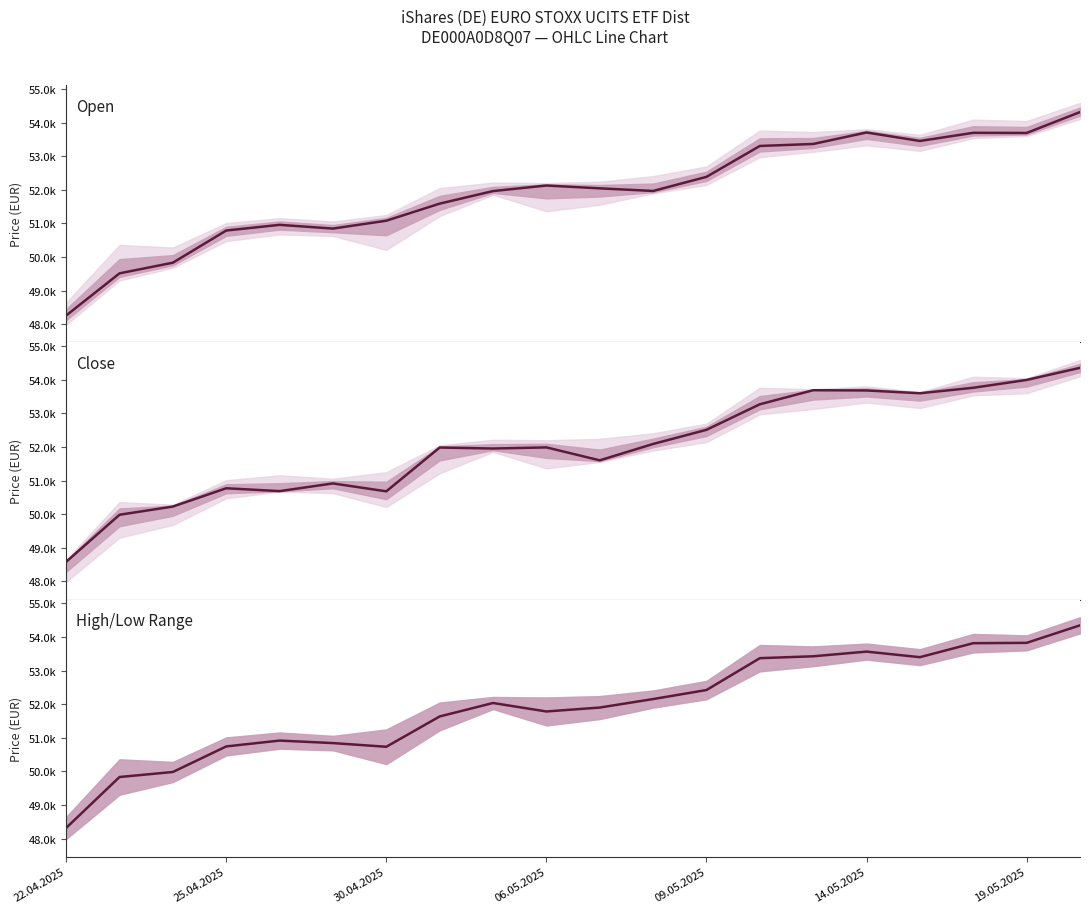

Is the value of Open at 8 greater than the value of Close at 8?

Yes